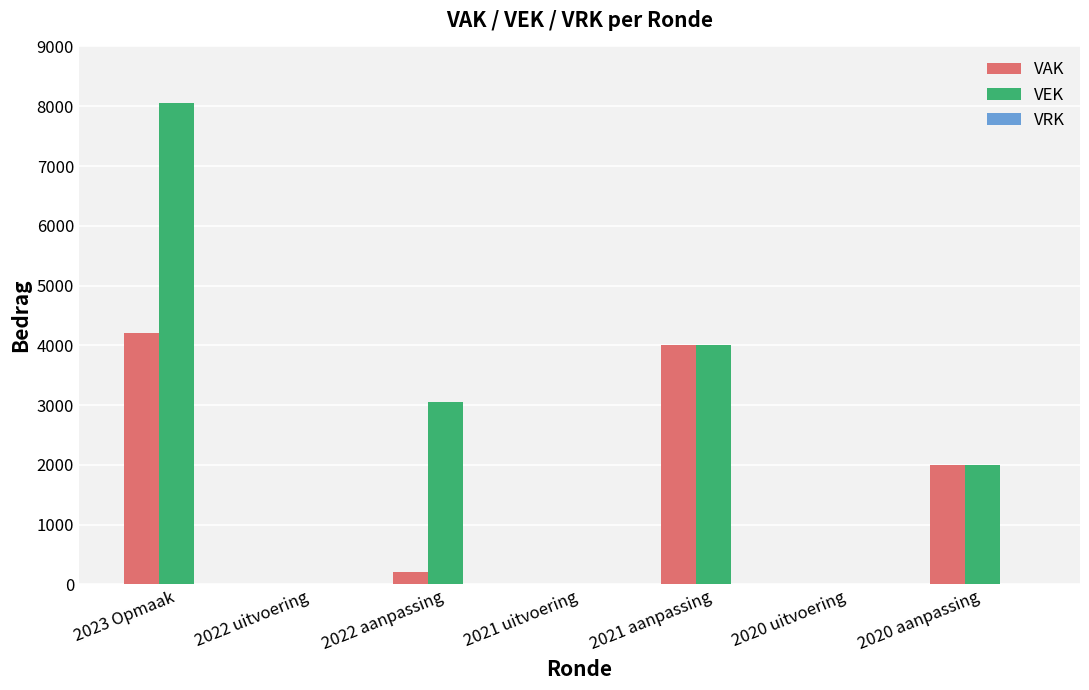

What is the maximum value for VAK?

4200